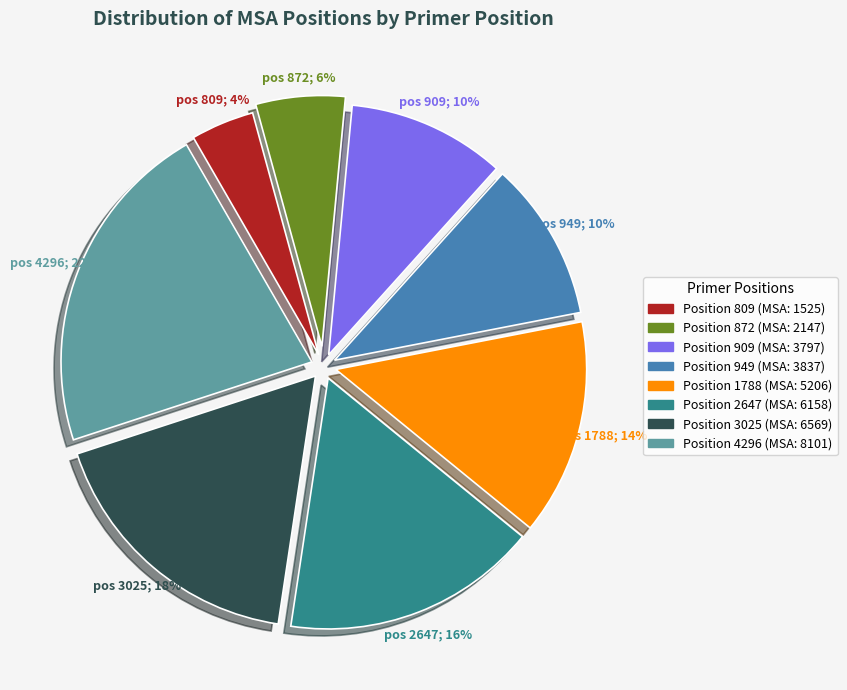

To the nearest percent, what is the average slice percentage?

12%